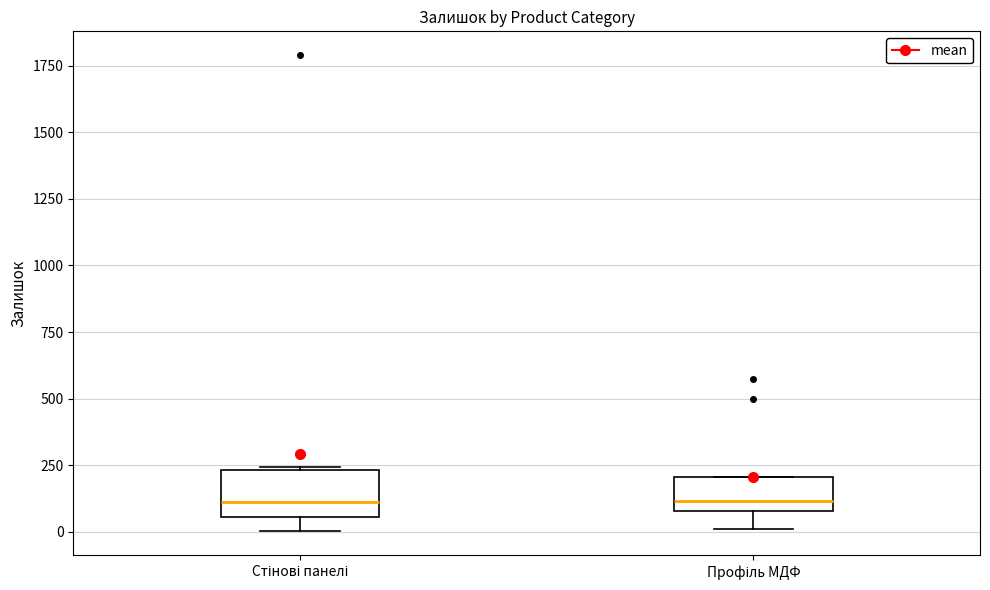

Reading left to right, read every box against the y-axis: the position of its median line, the range the box covers, and the ends of its whiskers. The values are not printed on the chart, so give them approximately, as read against the axis.

Стінові панелі: median 100, box 50 to 250, whiskers 0 to 250
Профіль МДФ: median 100 (just above the box's lower edge), box 100 to 200, whiskers 0 to 200